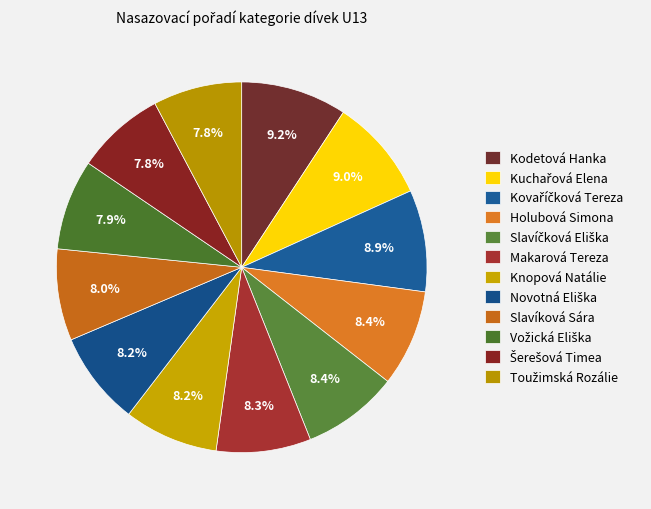

How many slices are in this pie chart?

12